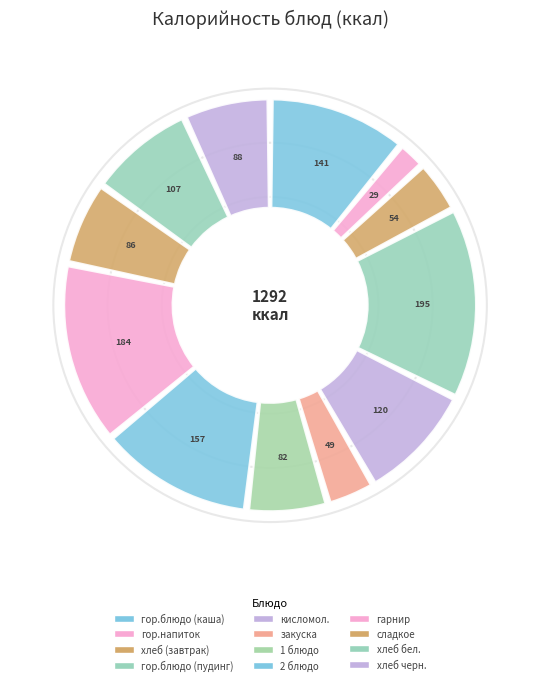

To the nearest percent, what is the average slice percentage?

8%